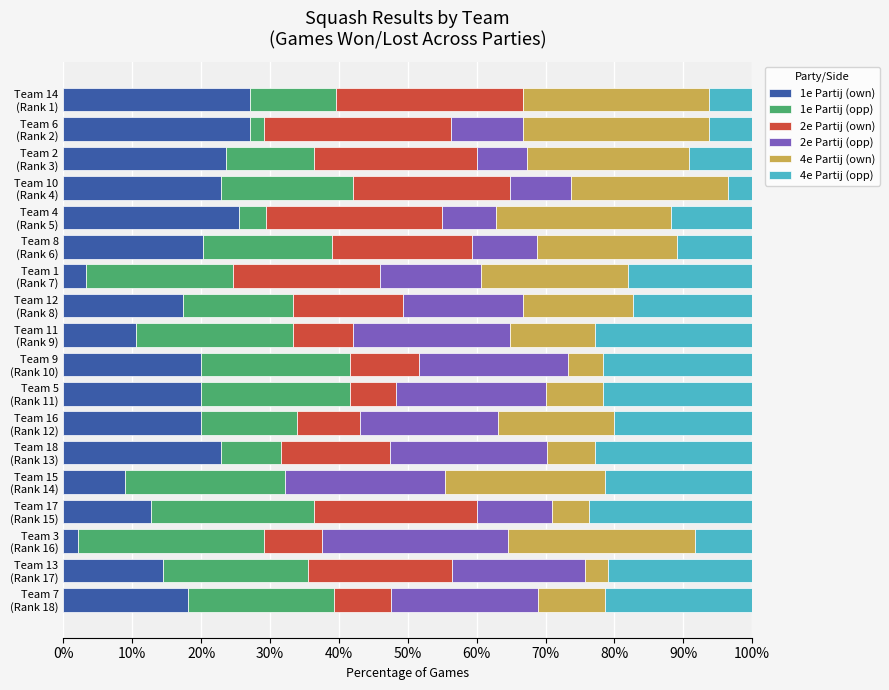

What is the maximum value for 1e Partij (own)?

27.1